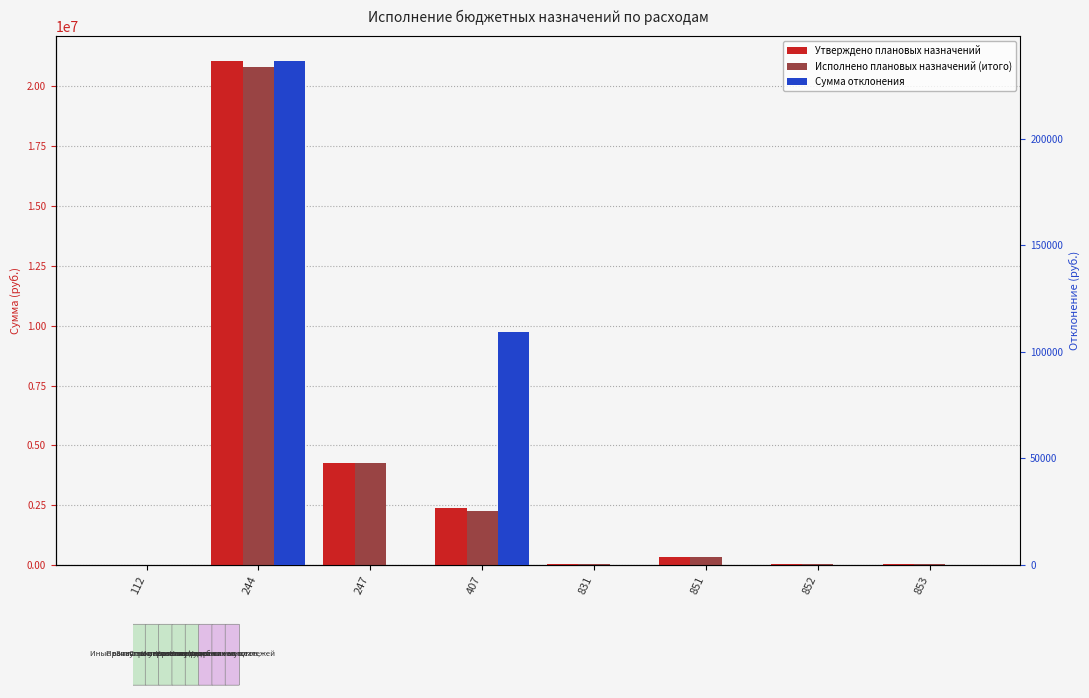

Is it true that Утверждено плановых назначений equals 10704378.9 at 244?

False